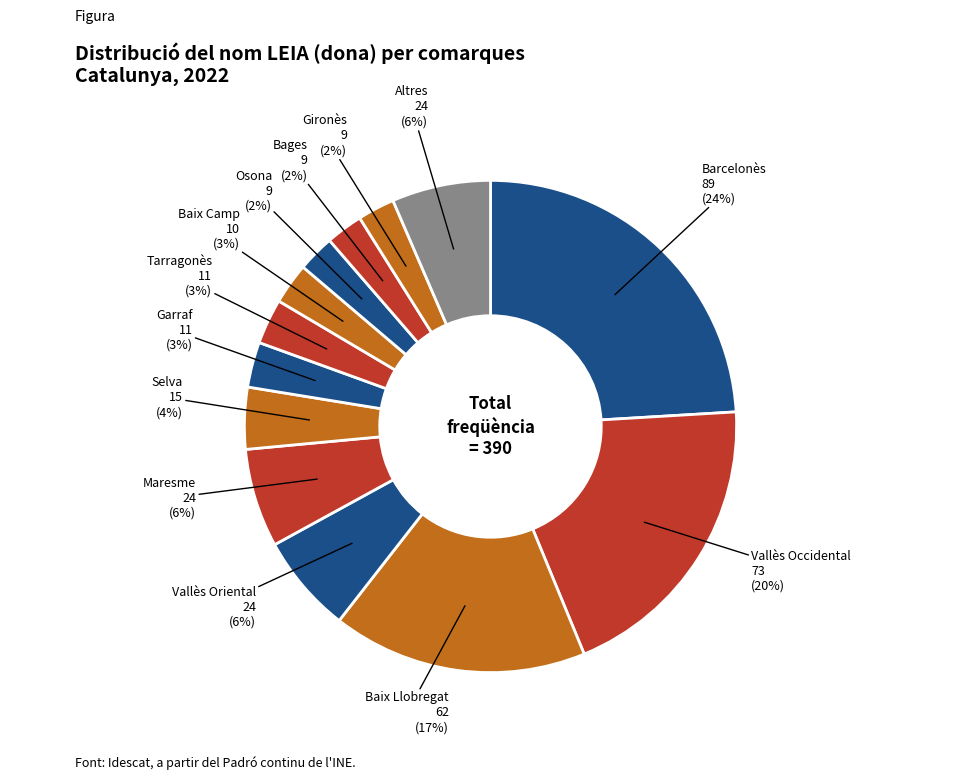

How many segments does this pie chart have?

13